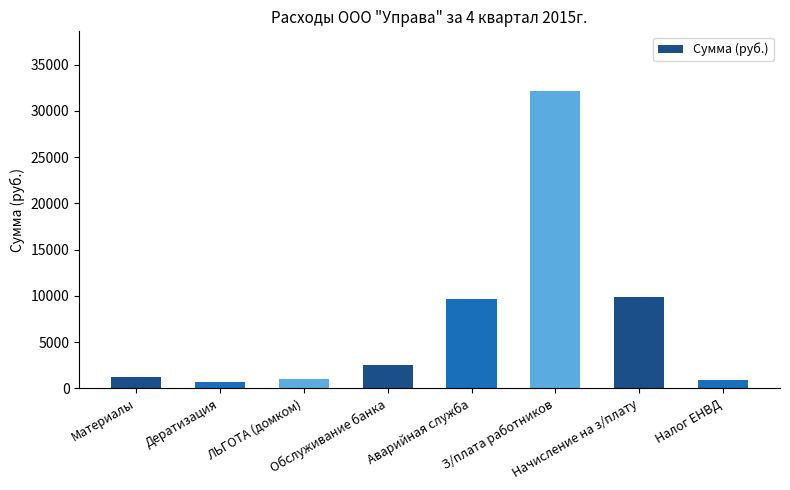

What is the maximum value shown in the chart?

32168.3